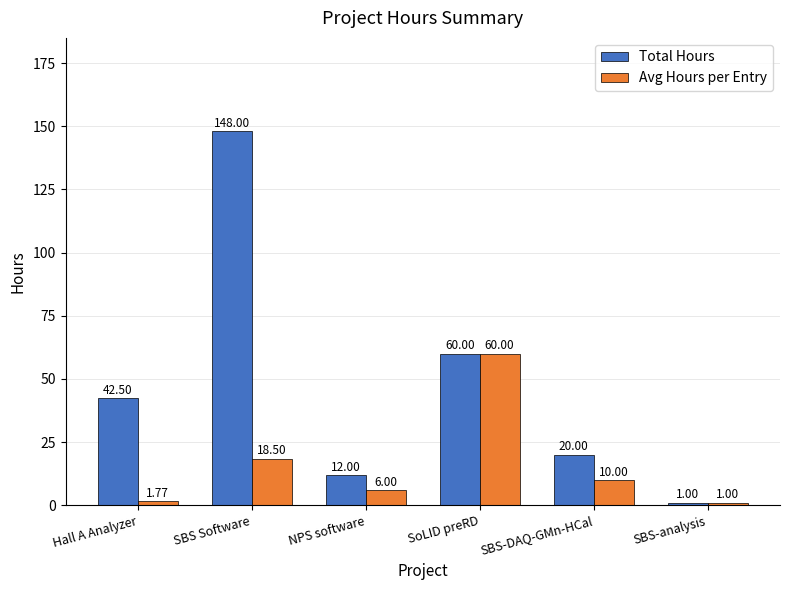

Which series has the largest total across all categories?

Total Hours